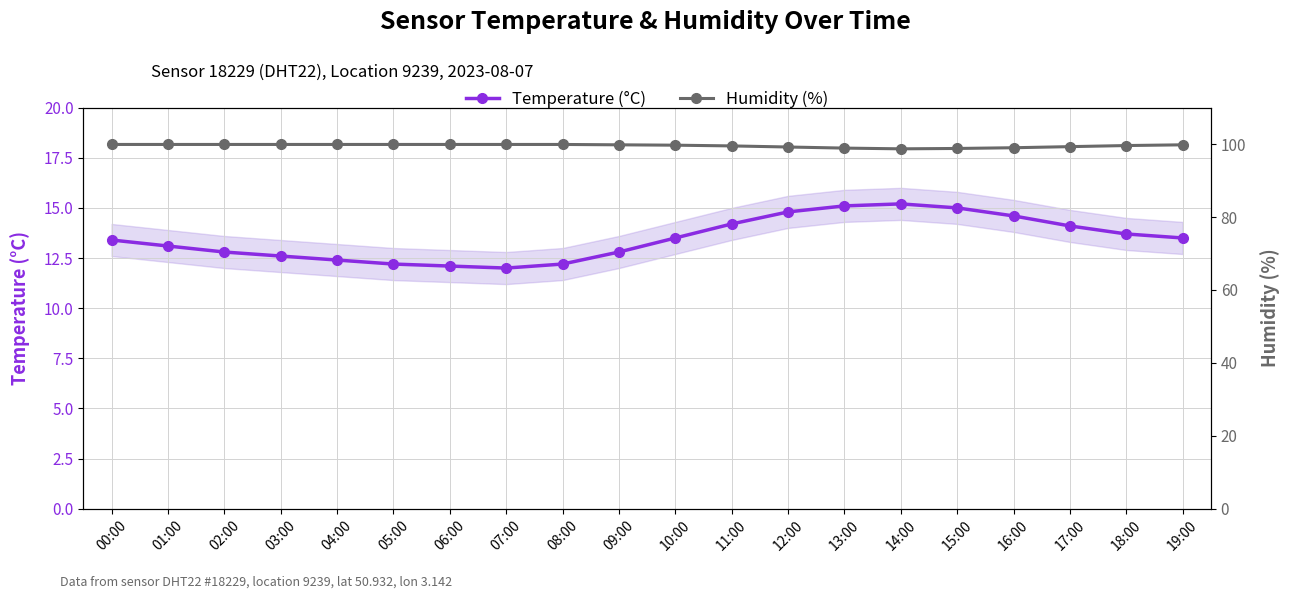

What is the difference between the highest and lowest values at 04:00?

87.5